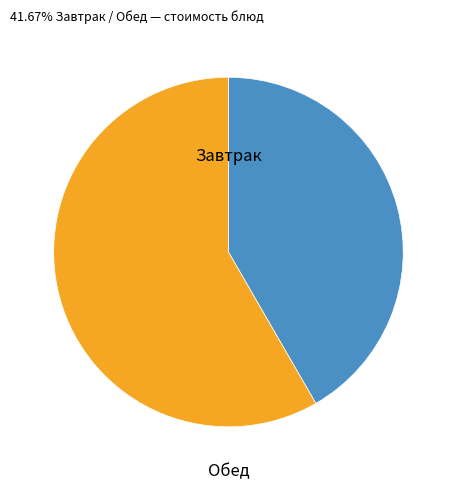

Is there a majority slice in this chart?

Yes